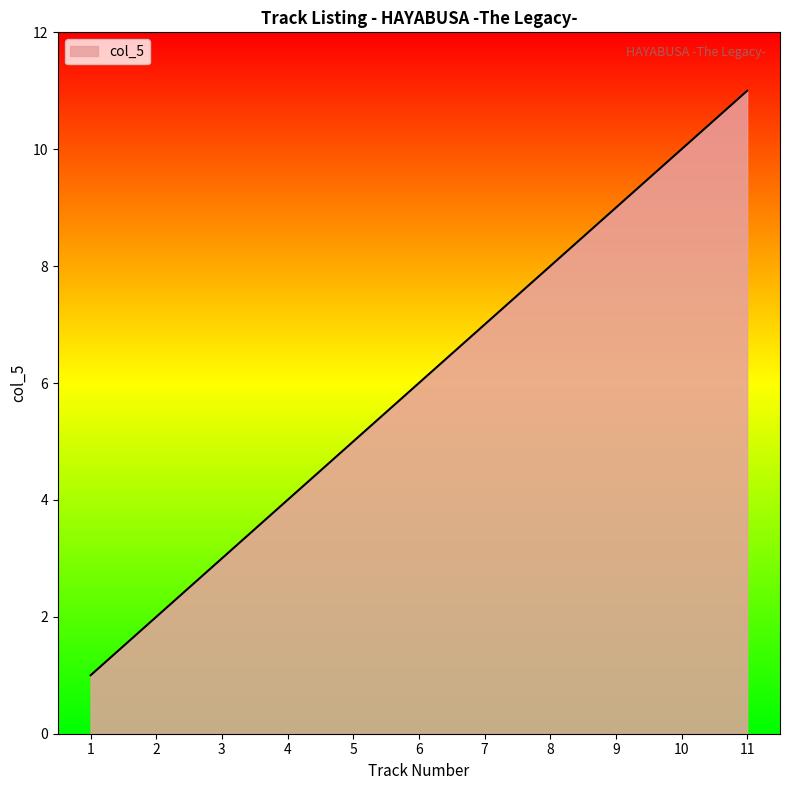

Reading left to right, what are all the values shown in this chart?

1=1	2=2	3=3	4=4	5=5	6=6	7=7	8=8	9=9	10=10	11=11